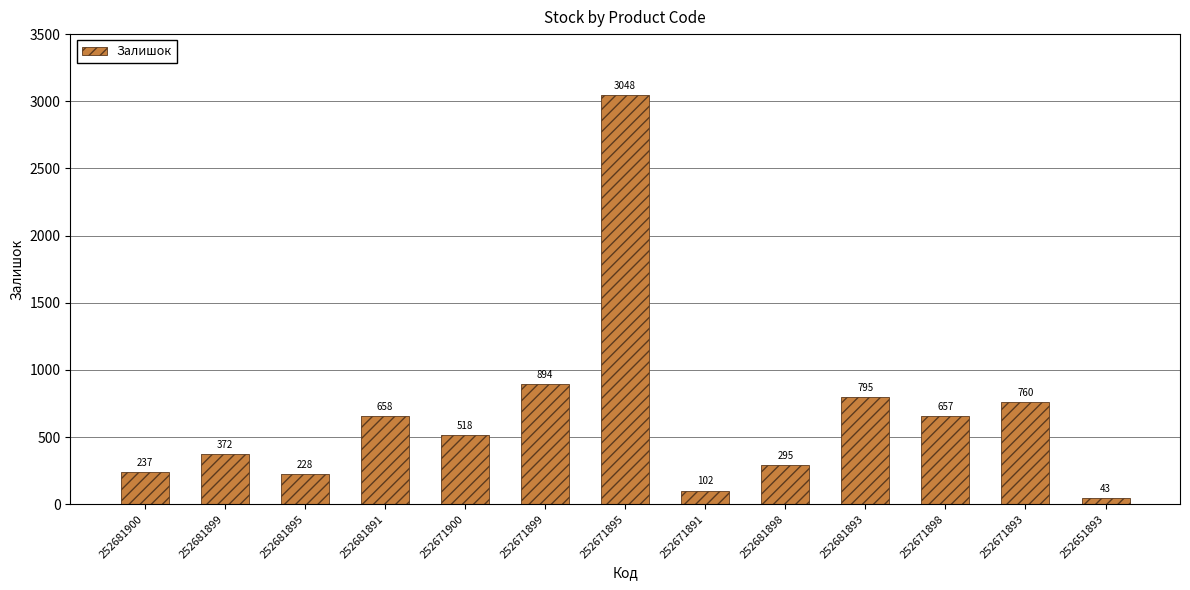

Does the chart contain any negative values?

No